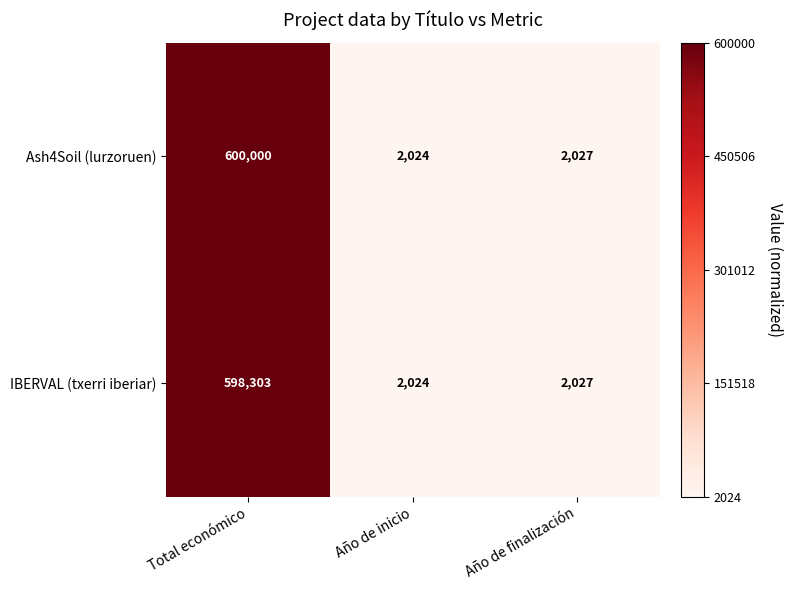

Which label corresponds to the largest value in the chart?

Total económico